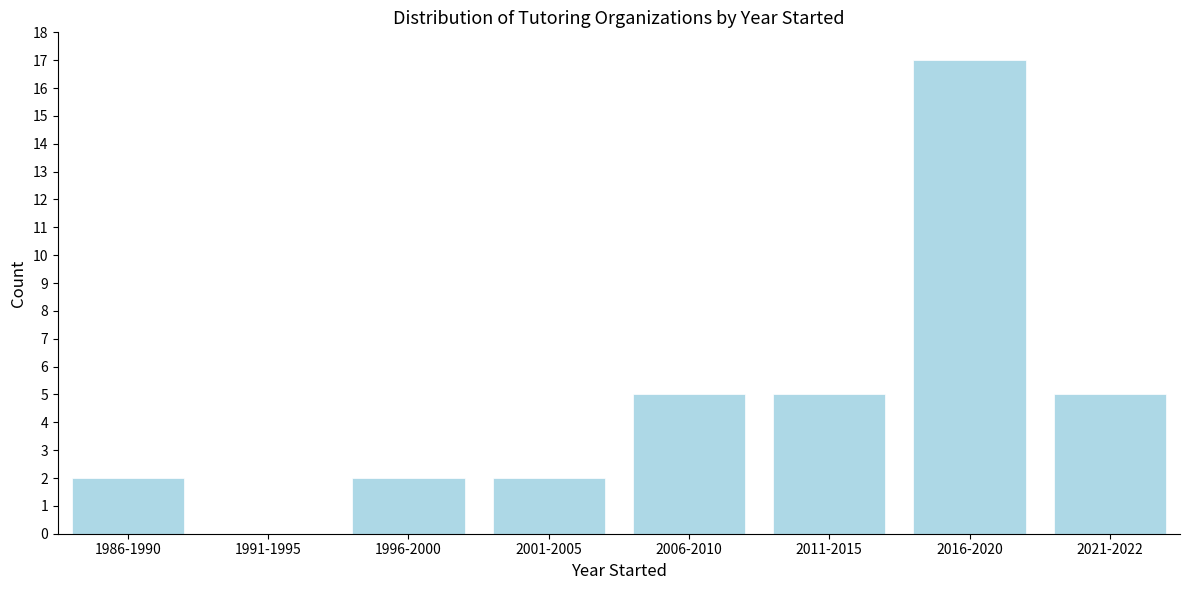

Reading left to right, list all the values displayed in this chart.

1986-1990=2	1991-1995=0	1996-2000=2	2001-2005=2	2006-2010=5	2011-2015=5	2016-2020=17	2021-2022=5